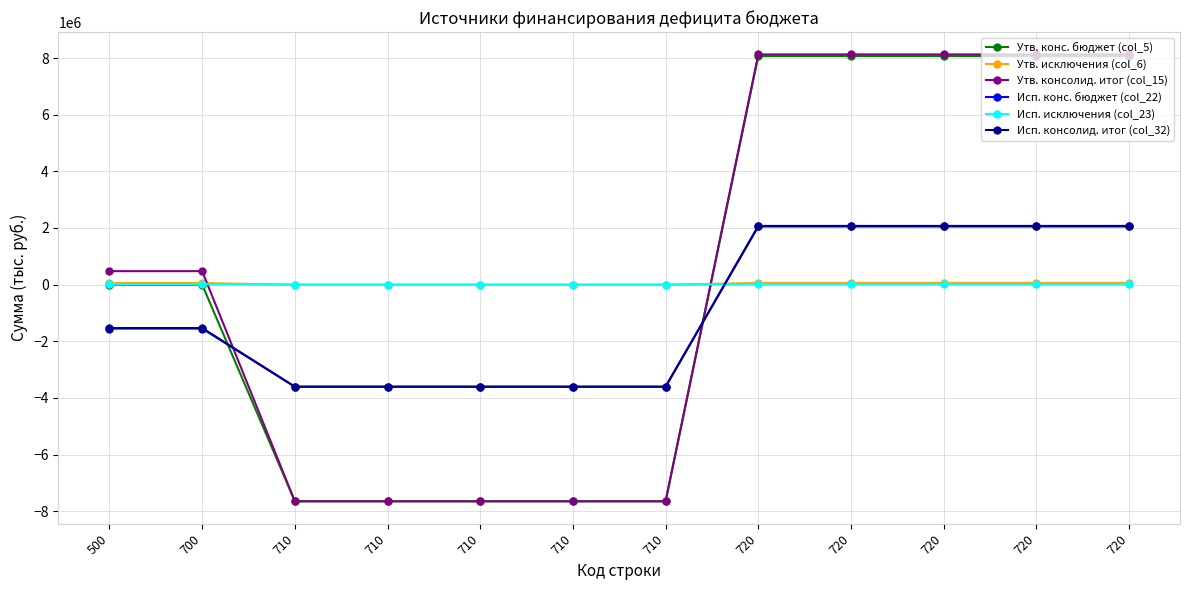

What are all the series names shown in the legend?

Утв. конс. бюджет (col_5), Утв. исключения (col_6), Утв. консолид. итог (col_15), Исп. конс. бюджет (col_22), Исп. исключения (col_23), Исп. консолид. итог (col_32)